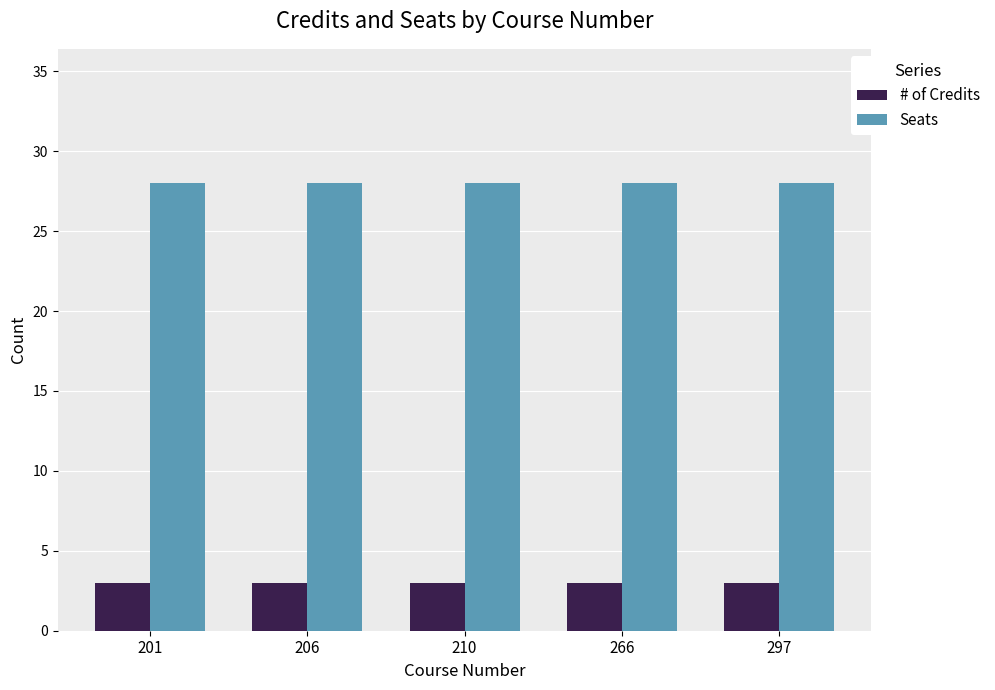

Is it true that Seats equals 28 at 297?

True